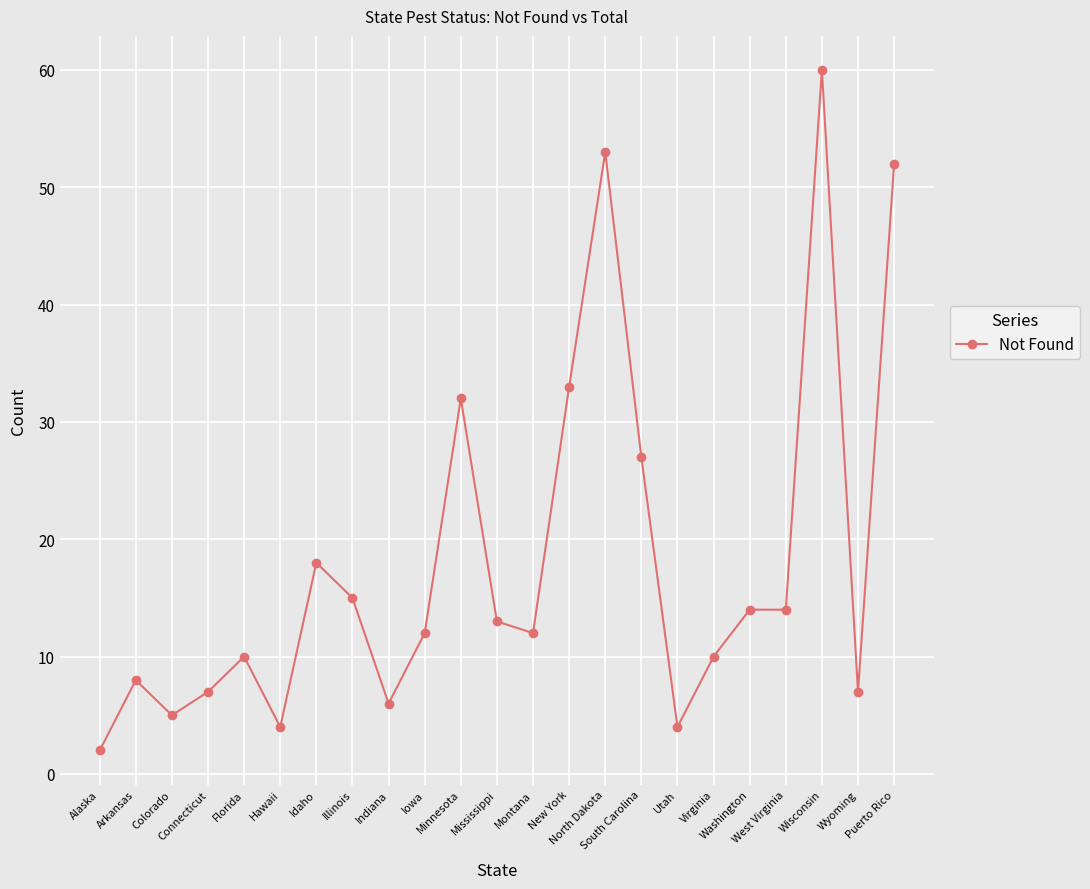

What is the label of the 7th point from the right?

Utah